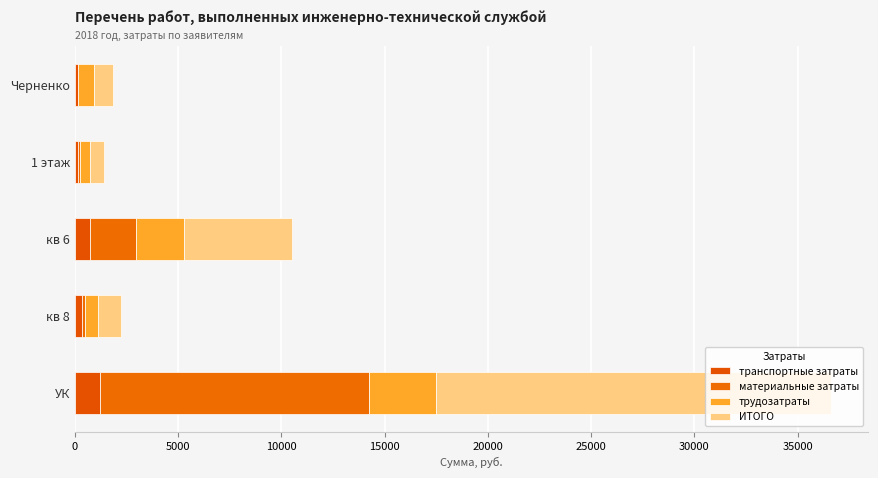

How many values in the транспортные затраты series exceed 357?

3